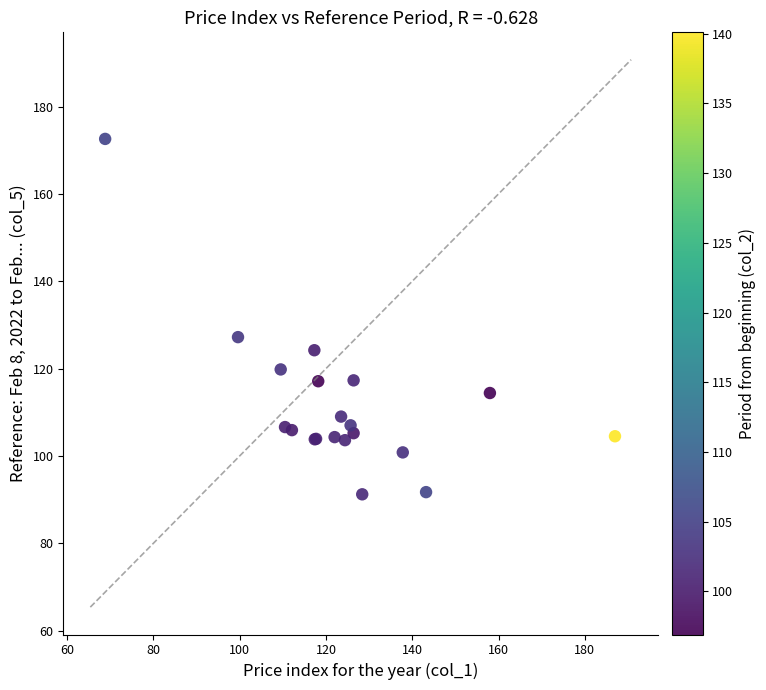

What Y value in the scatter plot is closest to 131?

127.2